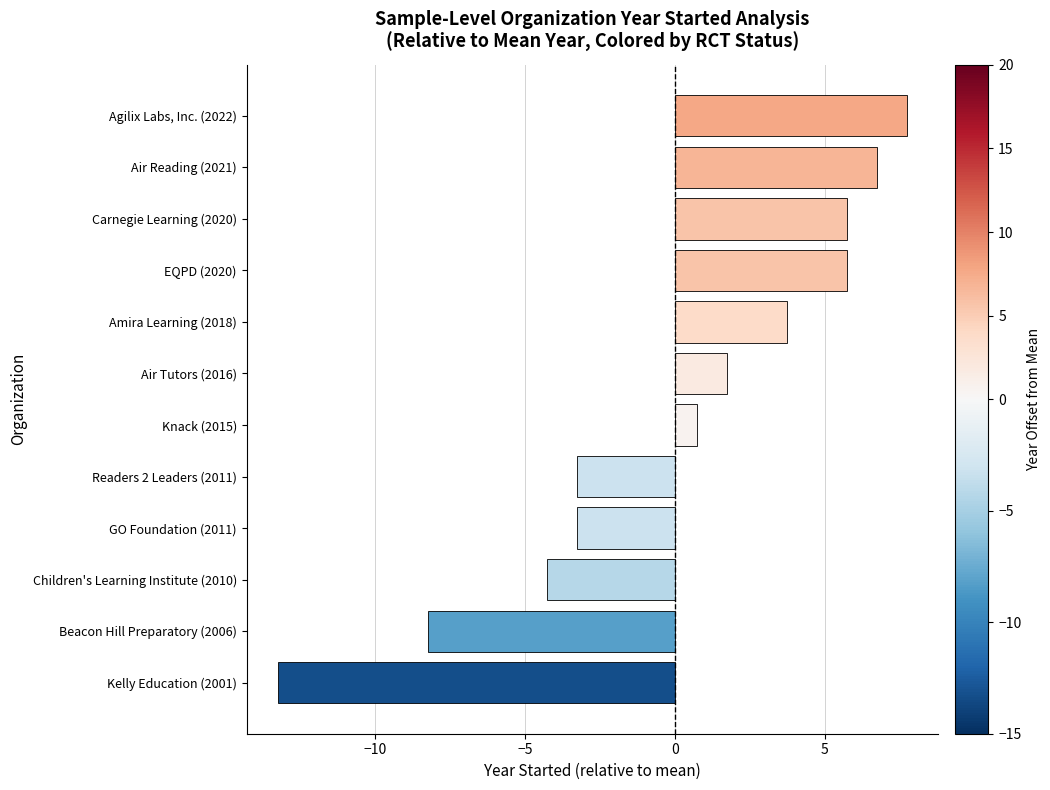

Between Amira Learning (2018) and Air Reading (2021), which is larger?

Air Reading (2021)